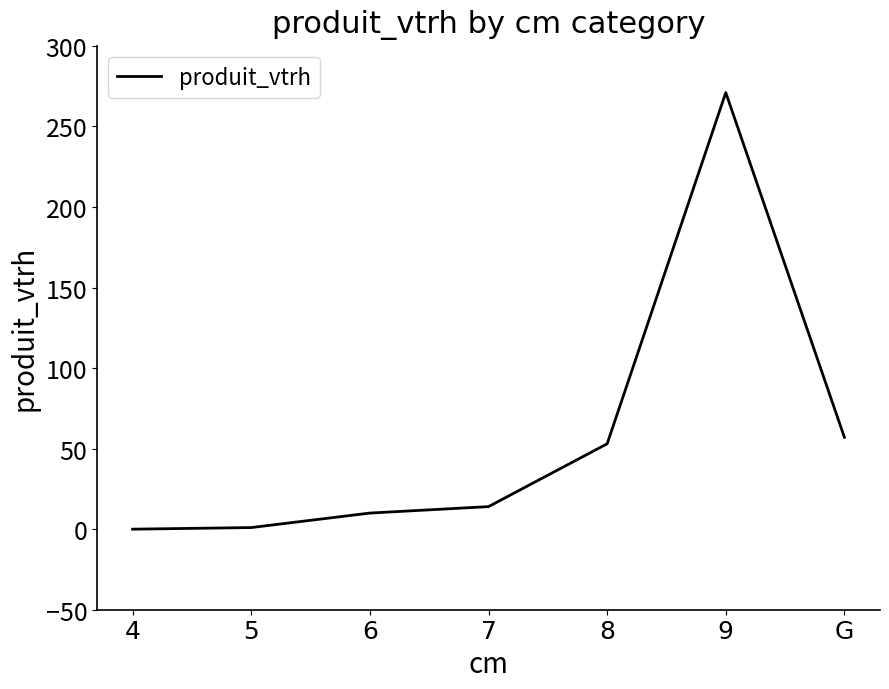

Is it true that the value at G is 57?

True